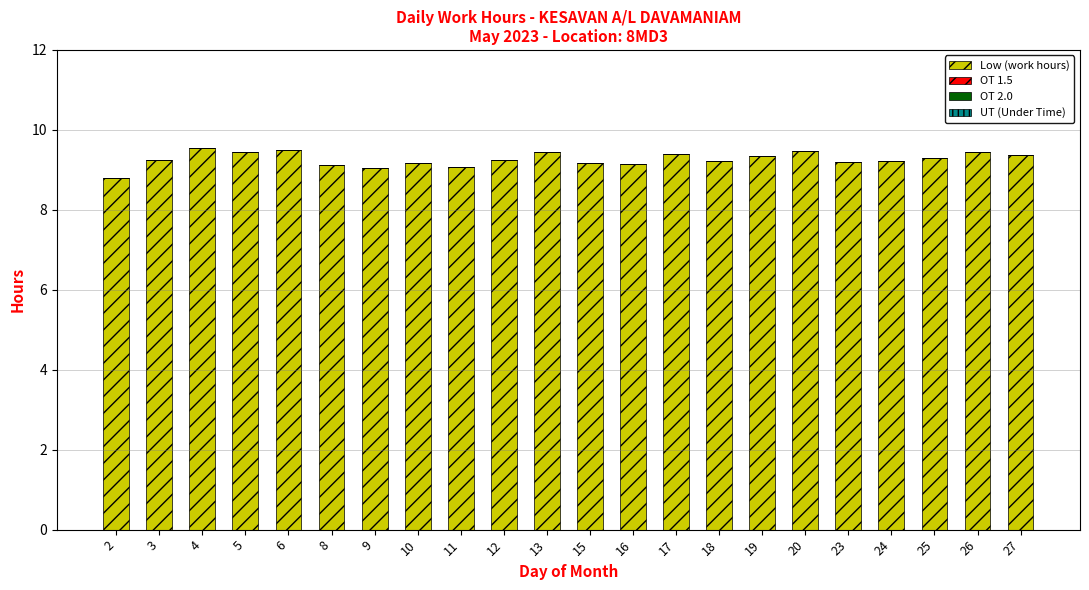

What is the value of the 3rd bar from the left?

9.5